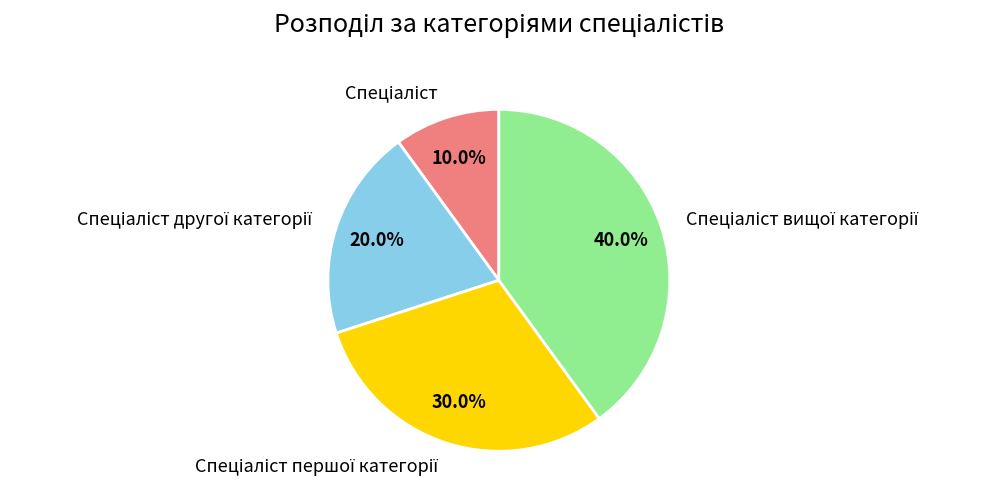

Does any single category account for the majority?

No